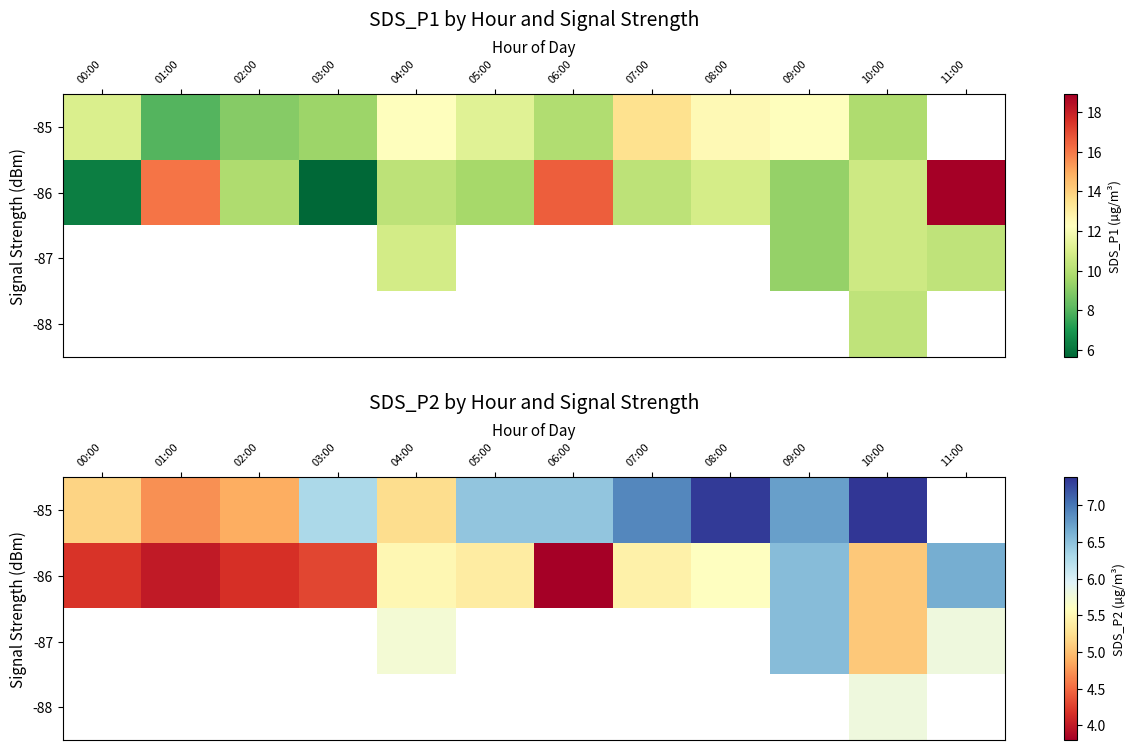

What is the spread (max minus min) of values at 03:00?

2.0